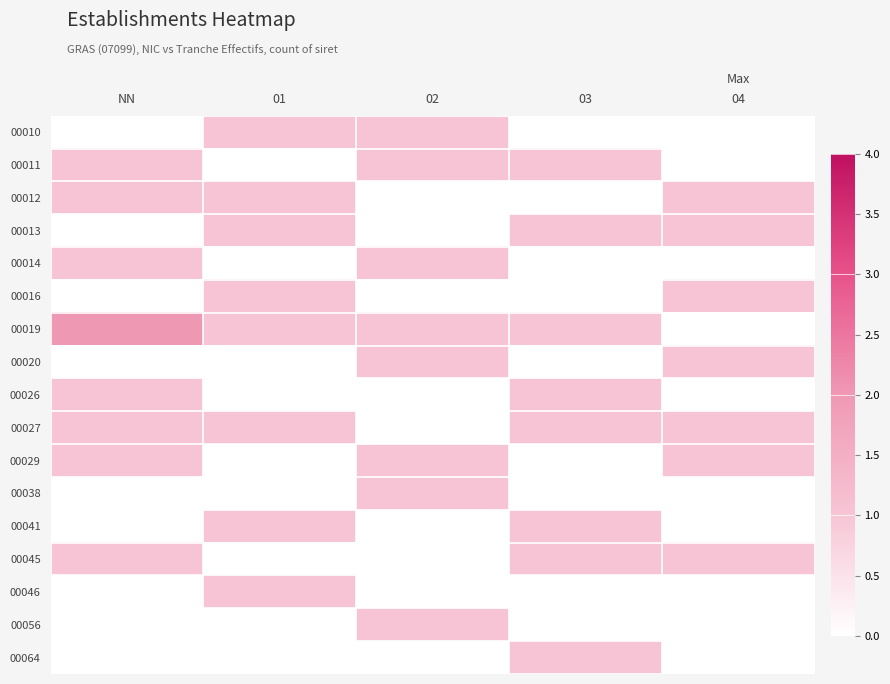

At how many categories does at least one series exceed 0?

5